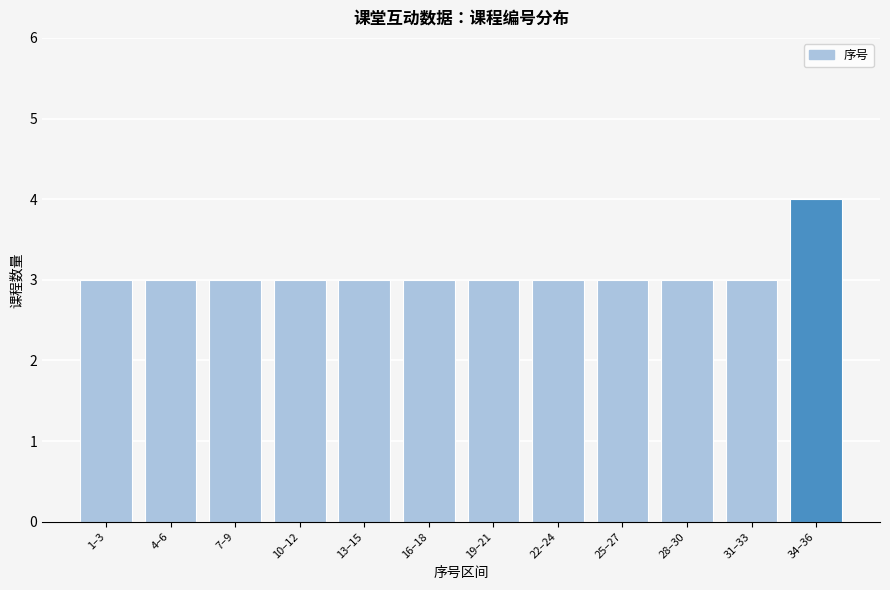

Reading left to right, transcribe all the data shown in this chart.

1–3=3	4–6=3	7–9=3	10–12=3	13–15=3	16–18=3	19–21=3	22–24=3	25–27=3	28–30=3	31–33=3	34–36=4